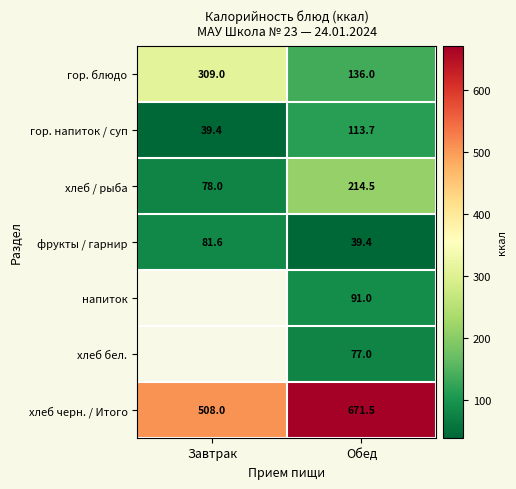

True or false: фрукты / гарнир has a value of 121.2 at Завтрак.

False